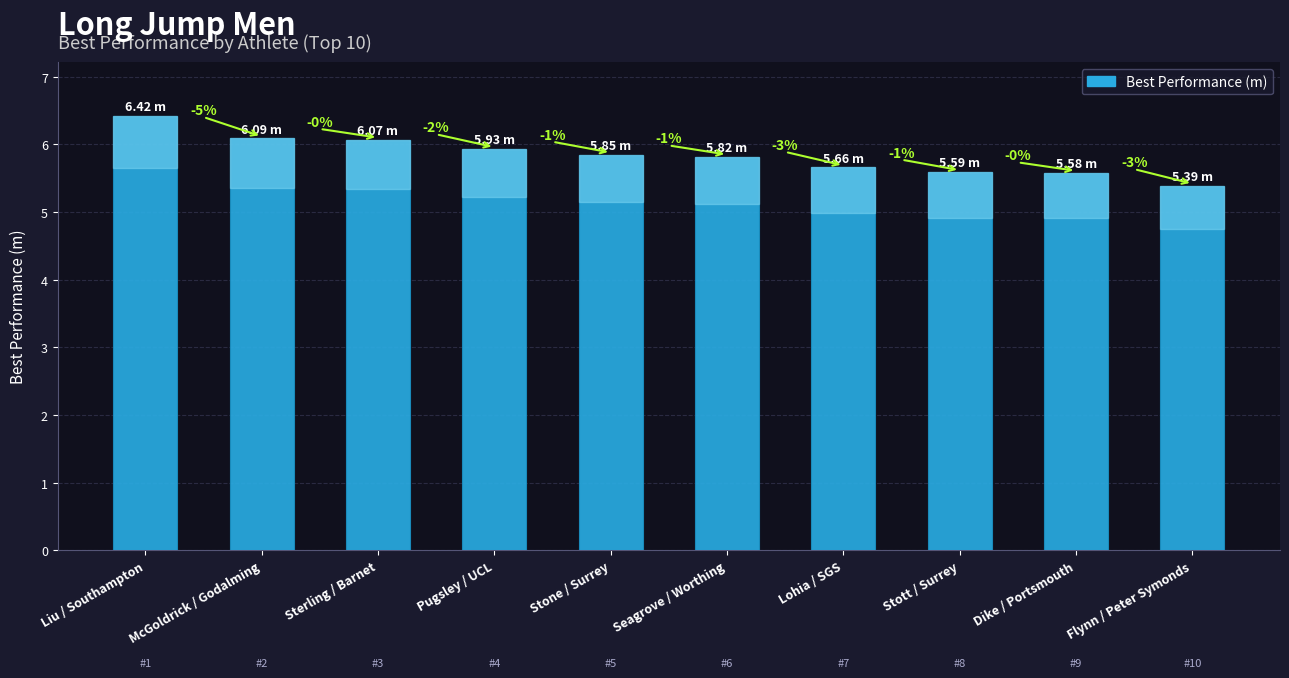

Are the bars horizontal?

No